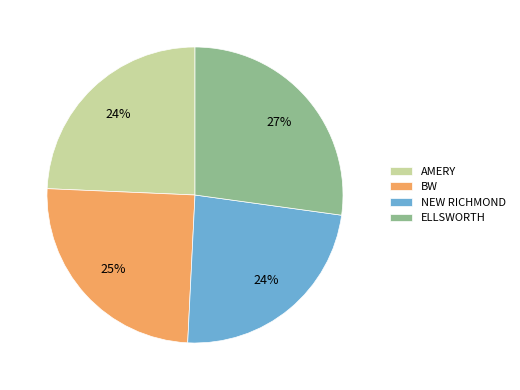

Is it true that NEW RICHMOND is 38% of the pie?

False